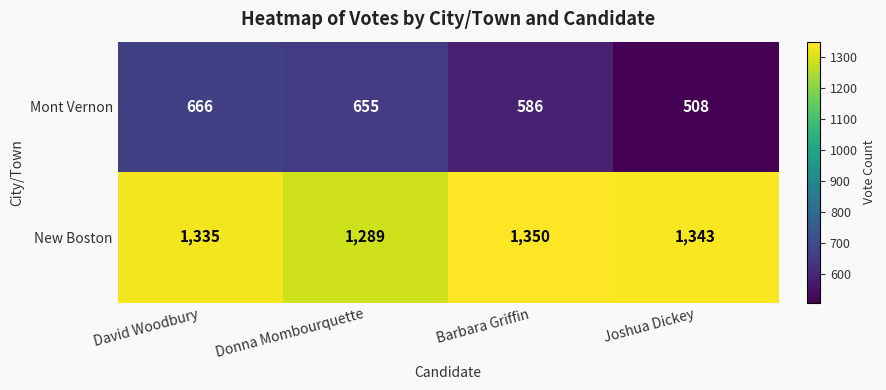

True or false: New Boston has a value of 2005 at Donna Mombourquette.

False